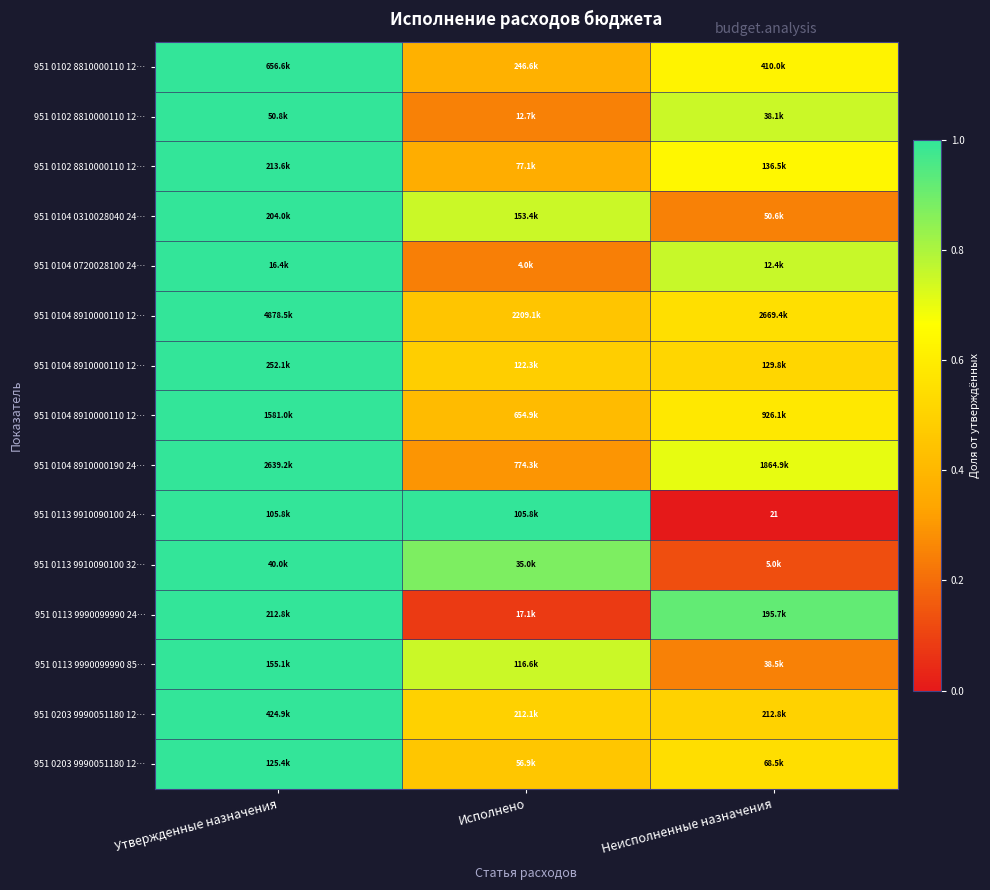

How many distinct data groups are displayed?

15